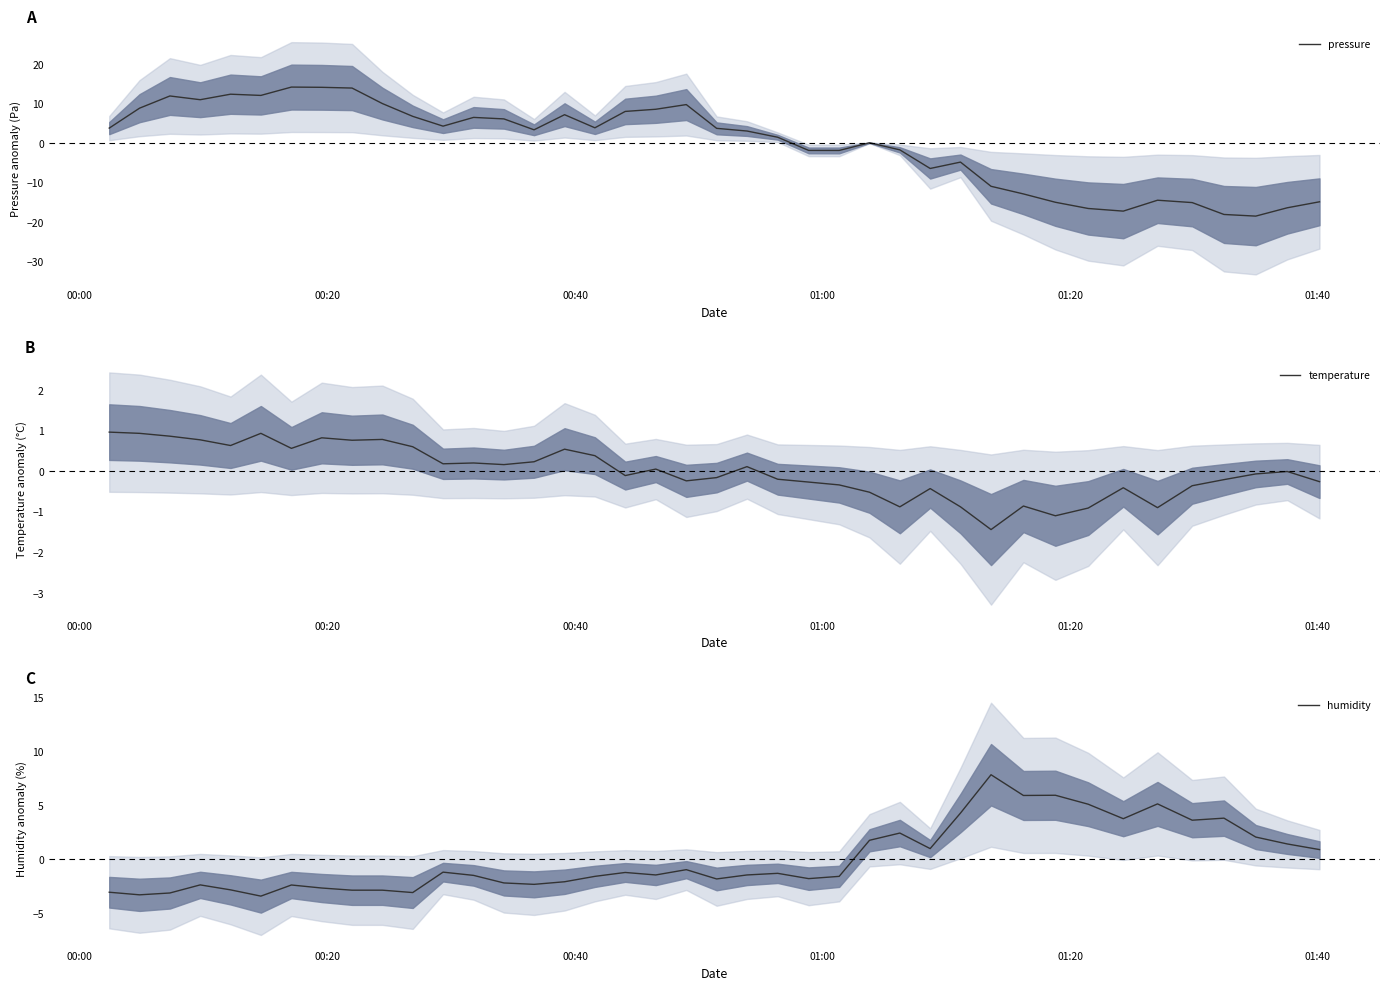

What is the maximum value for pressure?

14.3